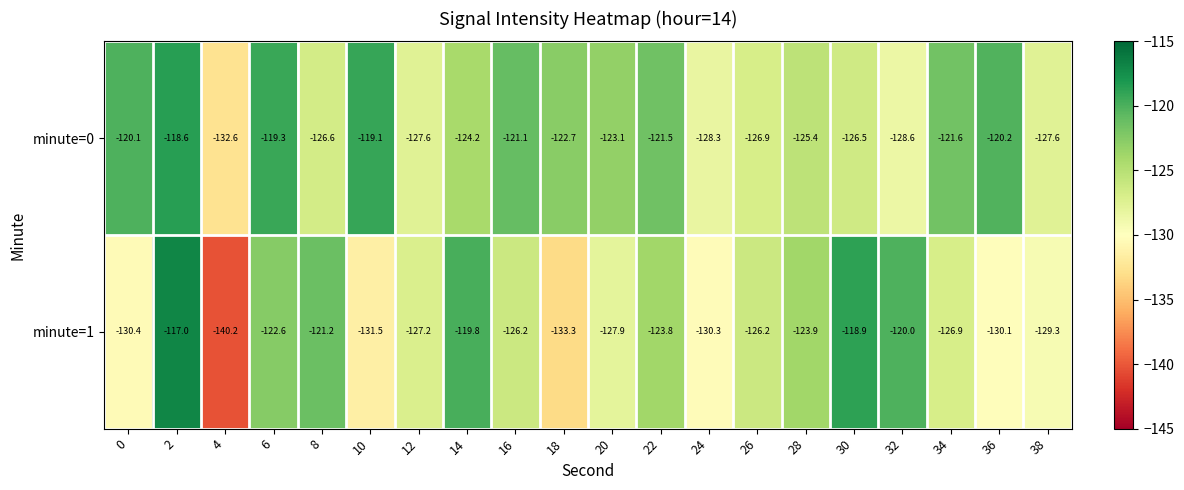

List the series in order of their overall mean, highest first.

minute=0, minute=1